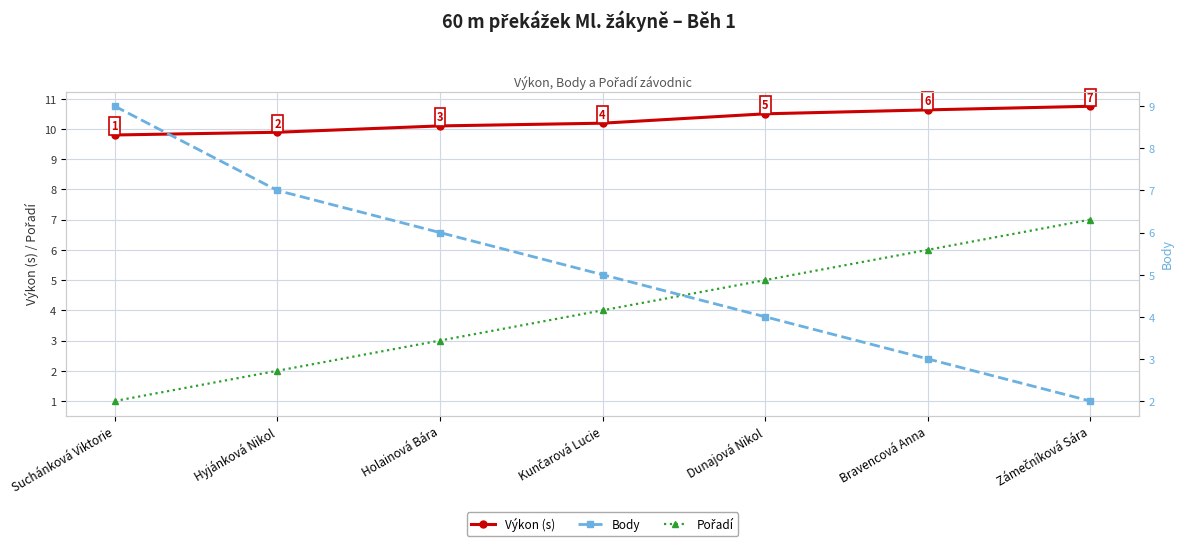

Count the Body values in the range 3 to 7.

5